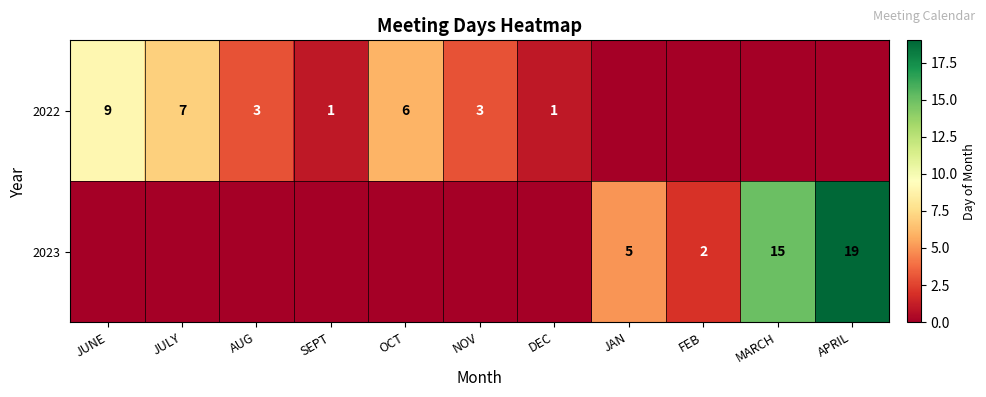

The value of 2023 at MARCH is 4. True or false?

False